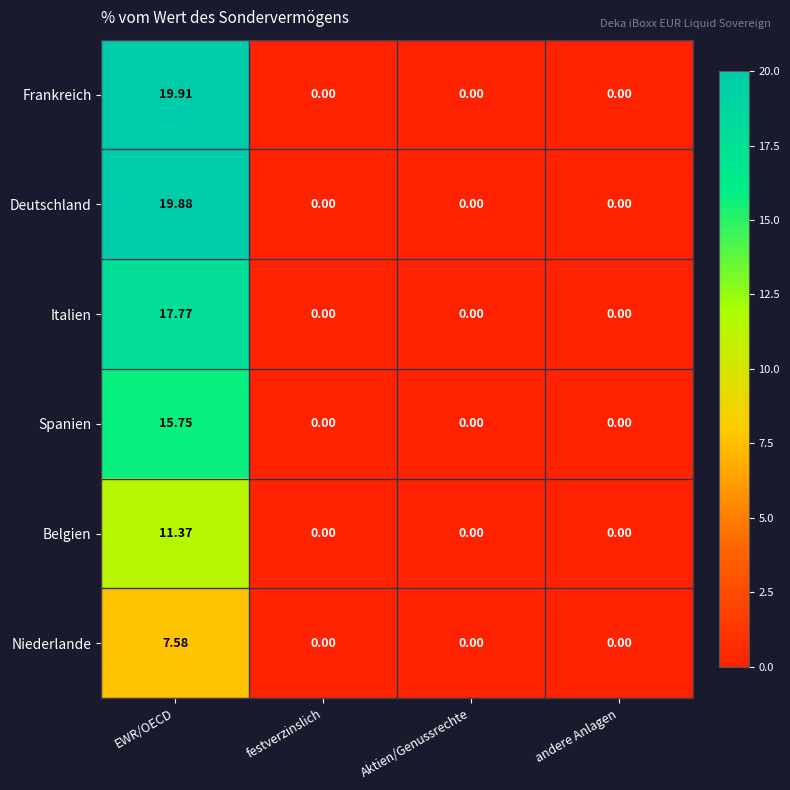

Rank the series by their maximum value, from highest to lowest.

Frankreich, Deutschland, Italien, Spanien, Belgien, Niederlande